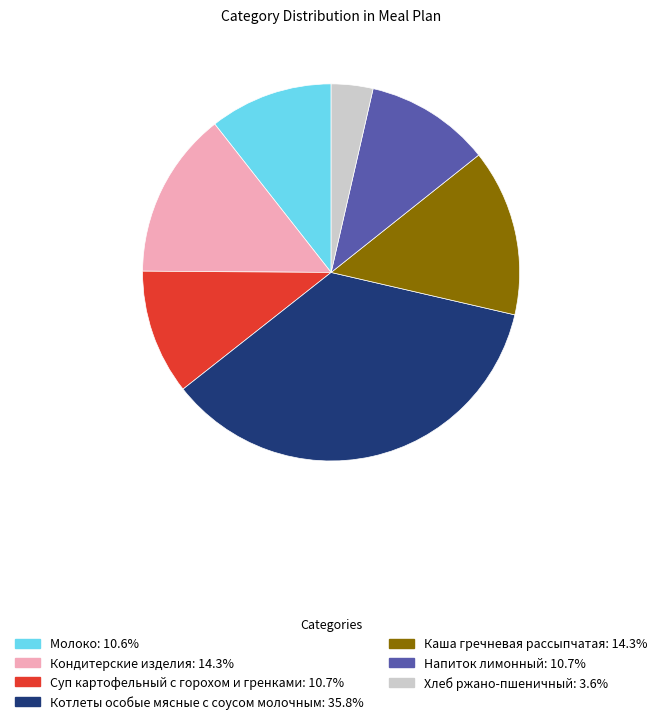

How many slices are in this pie chart?

7